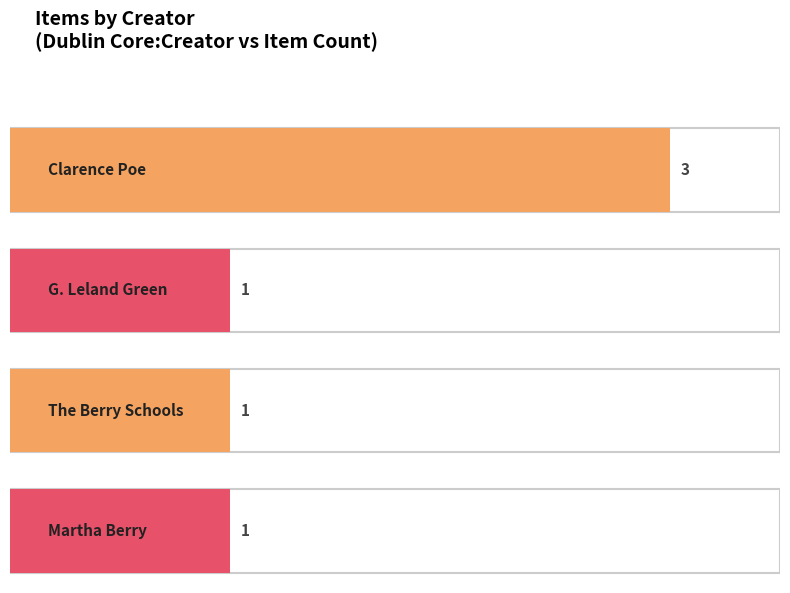

What is the label of the 2nd bar from the left?

G. Leland Green